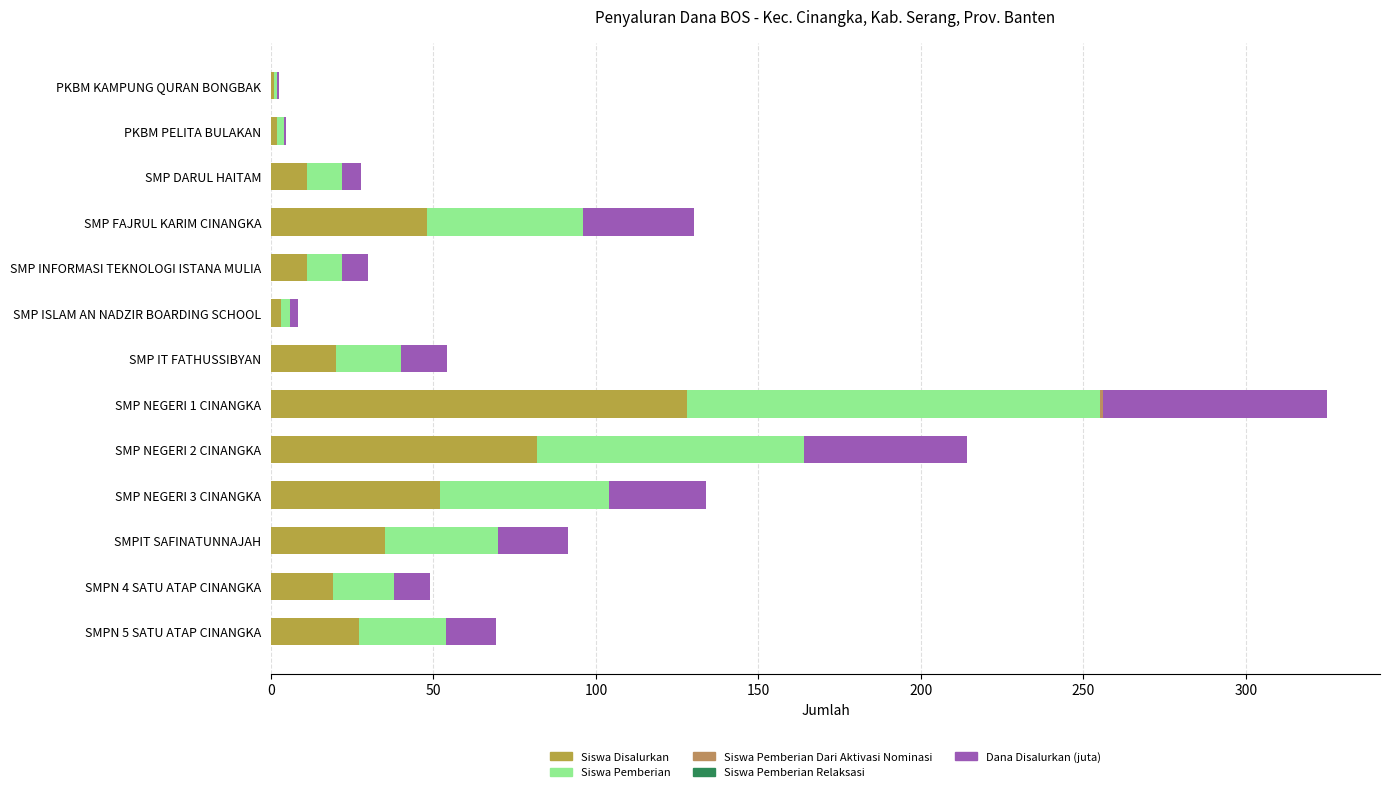

How many categories are shown in the chart?

13